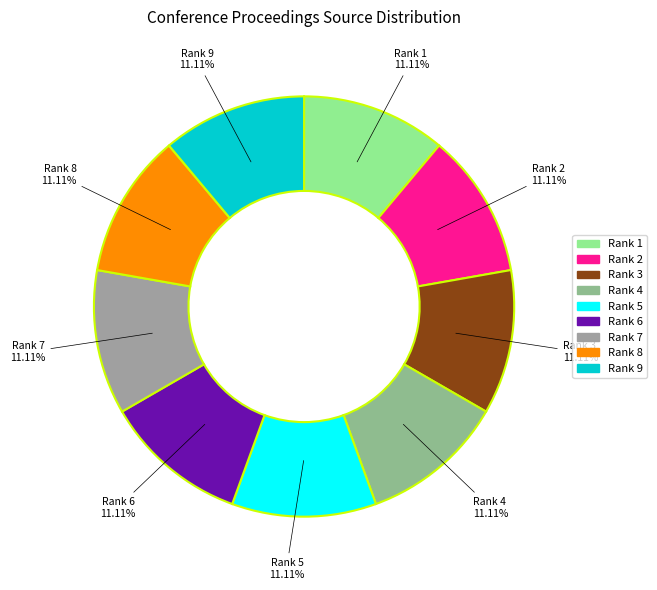

To the nearest percent, what portion does Rank 4 represent?

11%